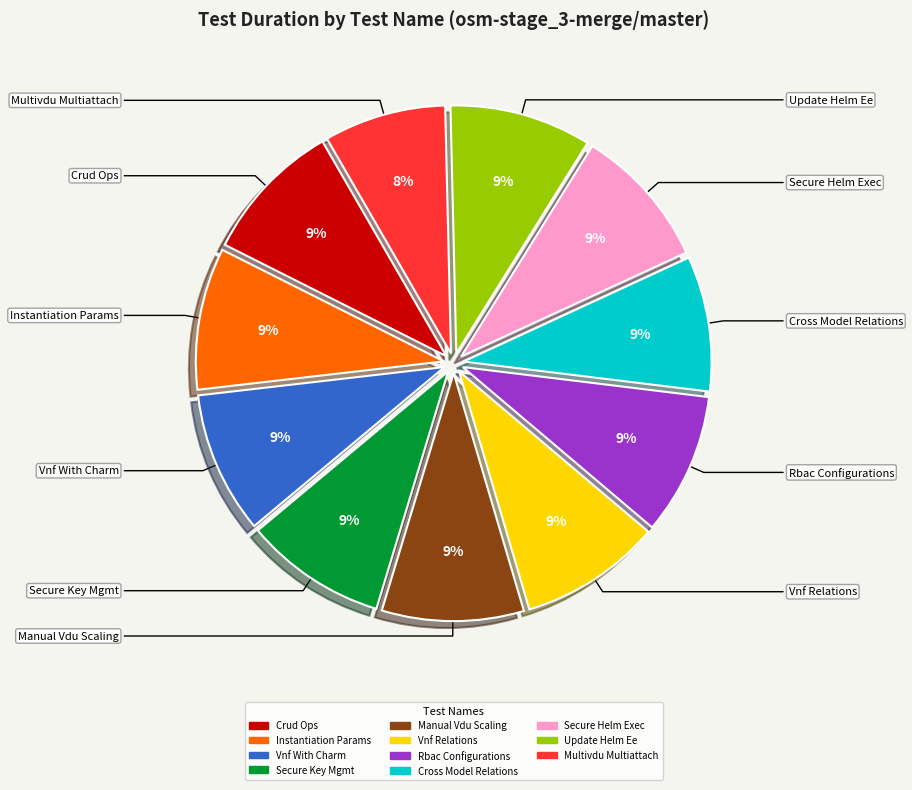

Count the number of slices in the pie.

11